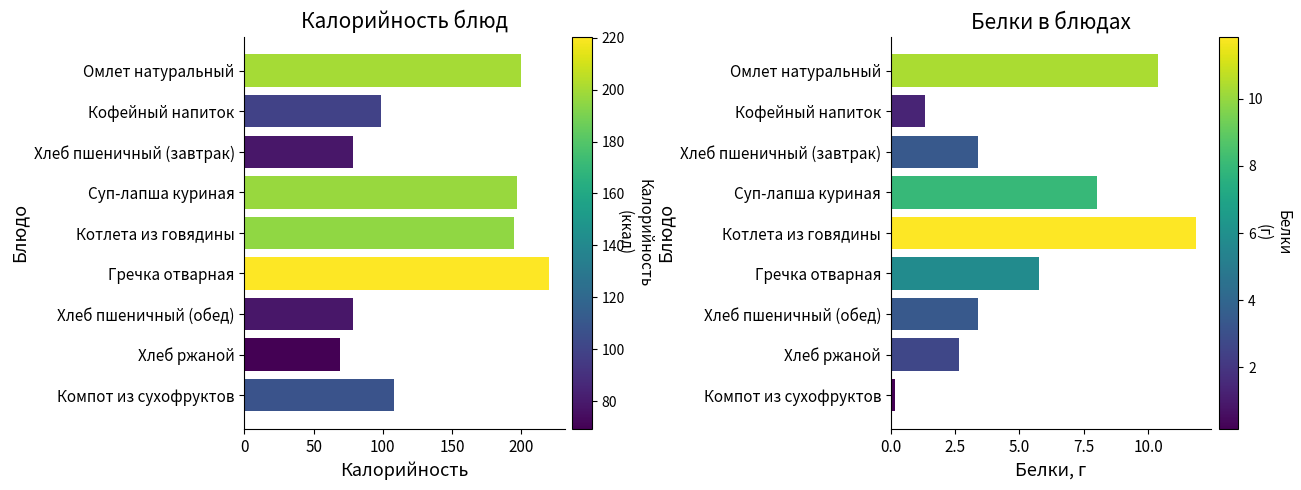

What is the difference between the second highest and second lowest values in the Калорийность series?

121.4